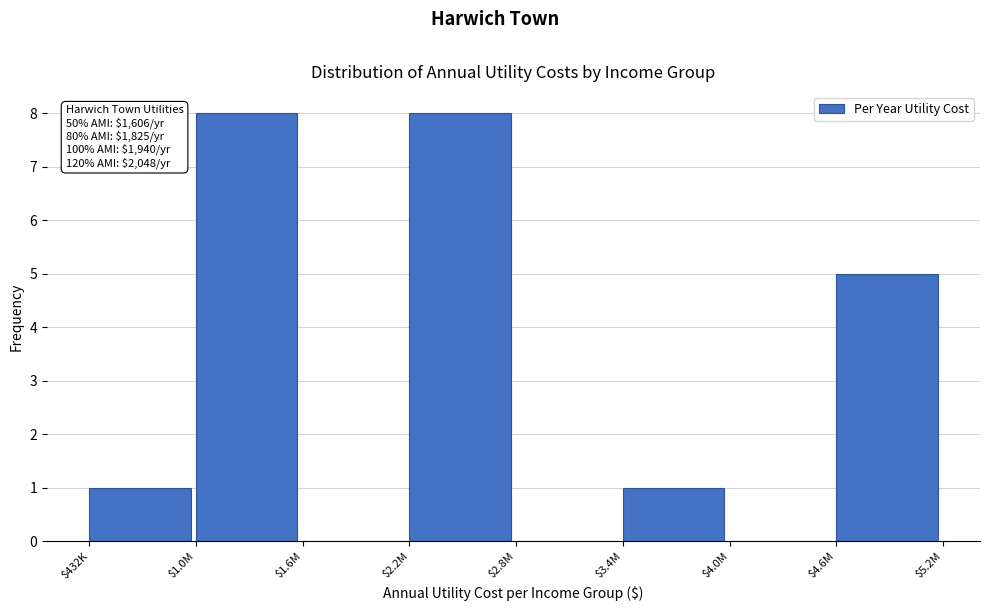

The chart shows a value of 4 at $4.0M. True or false?

False